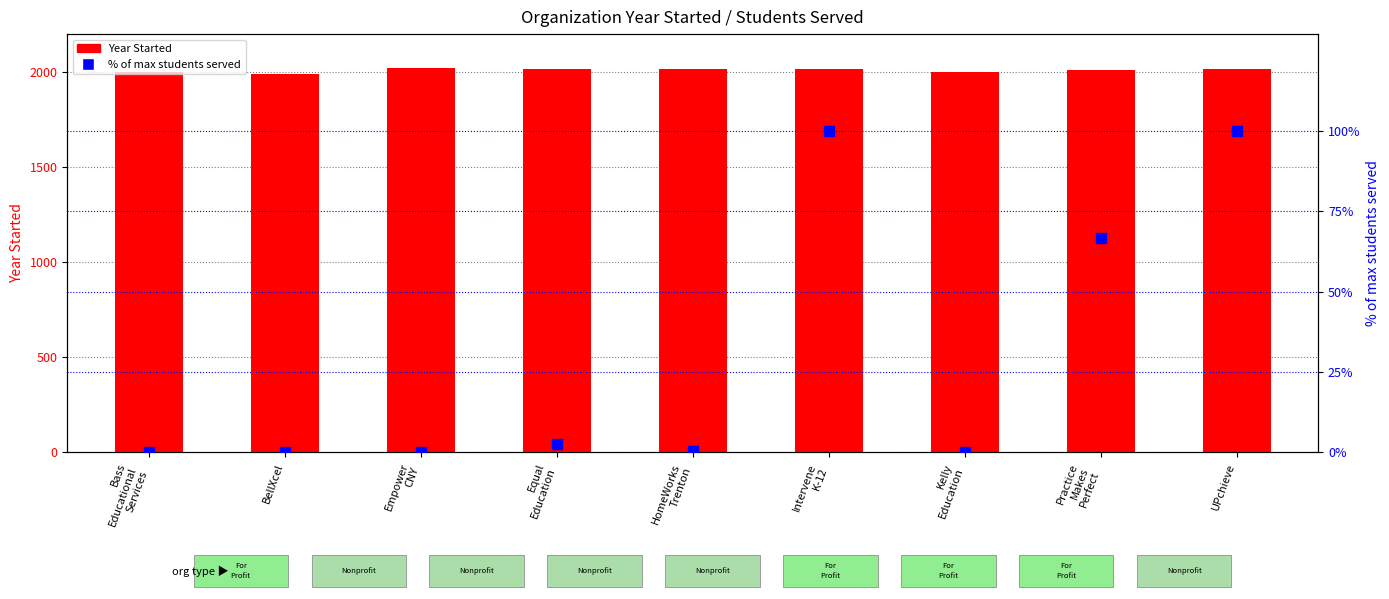

At which category is the sum across all series the highest?

UPchieve